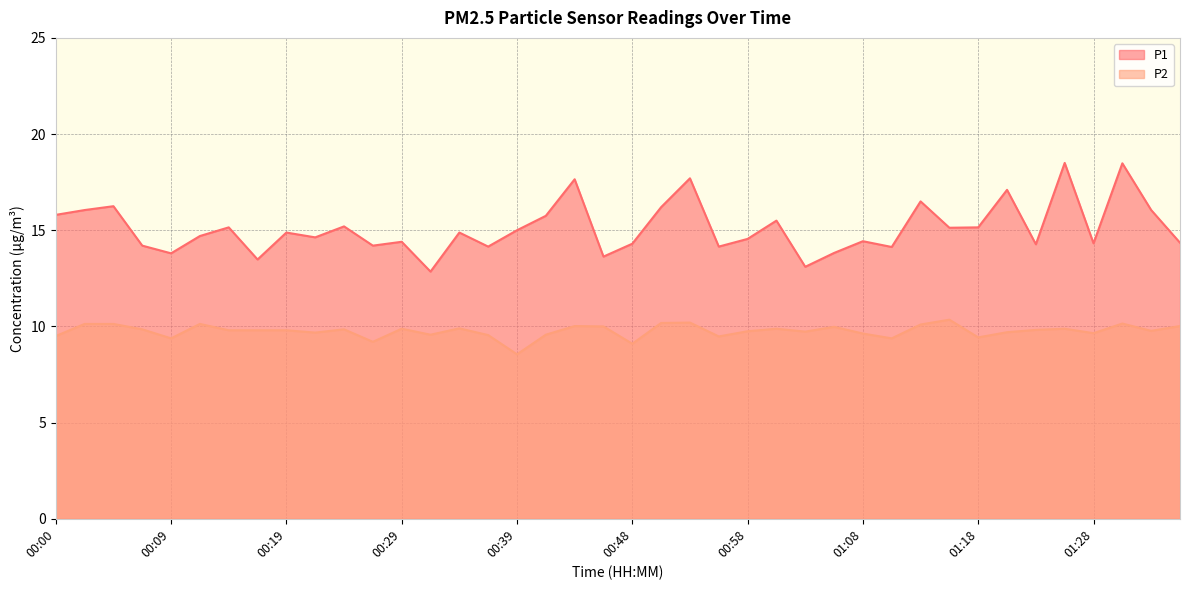

At which label does P1 first exceed 14?

00:00